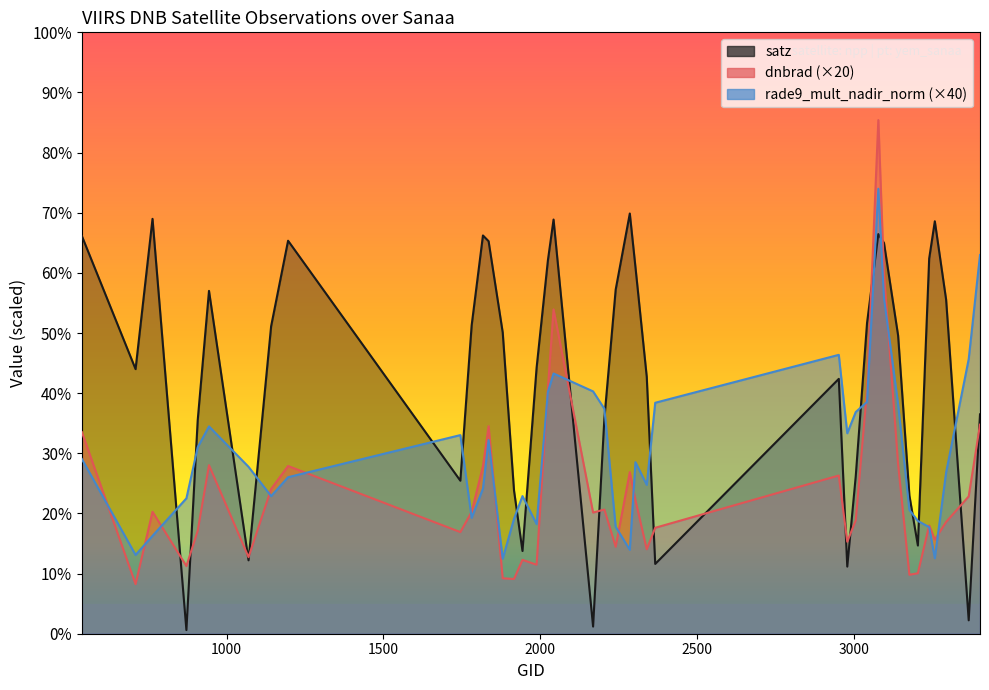

Reading left to right, what are all the values shown in this chart?

dnbrad: 539=33.5	710=8.2	764=20.3	872=11.3	908=17.1	944=28.0	1070=12.7	1142=24.1	1196=27.9	1745=16.9	1781=20.3	1817=27.8	1835=34.5	1880=9.2	1916=9.1	1943=12.3	1988=11.5	2024=40.8	2042=53.9	2168=20.1	2204=20.6	2240=14.5	2285=26.9	2303=22.2	2339=14.0	2366=17.6	2951=26.3	2978=15.3	3005=18.9	3041=40.5	3077=85.4	3095=59.8	3140=28.2	3176=9.8	3203=10.1	3239=18.0	3257=15.6	3293=18.6	3365=22.8	3401=34.8
satz: 539=66.1	710=44.0	764=69.0	872=0.6	908=35.5	944=57.0	1070=12.2	1142=51.1	1196=65.3	1745=25.4	1781=51.3	1817=66.2	1835=65.3	1880=50.1	1916=23.8	1943=13.8	1988=44.2	2024=62.1	2042=68.9	2168=1.2	2204=35.8	2240=57.2	2285=69.9	2303=61.0	2339=42.7	2366=11.6	2951=42.4	2978=11.2	3005=26.2	3041=51.7	3077=66.5	3095=65.0	3140=49.6	3176=23.0	3203=14.7	3239=62.4	3257=68.6	3293=55.5	3365=2.2	3401=36.5
rade9_mult_nadir_norm: 539=29.0	710=13.1	764=16.3	872=22.5	908=31.0	944=34.5	1070=27.8	1142=22.9	1196=26.0	1745=33.0	1781=19.3	1817=24.1	1835=32.2	1880=12.5	1916=19.1	1943=22.9	1988=18.2	2024=40.2	2042=43.3	2168=40.3	2204=37.4	2240=17.8	2285=14.0	2303=28.5	2339=24.8	2366=38.4	2951=46.4	2978=33.3	3005=36.9	3041=38.5	3077=74.0	3095=55.8	3140=38.2	3176=20.6	3203=18.7	3239=17.7	3257=12.6	3293=26.8	3365=45.7	3401=63.0